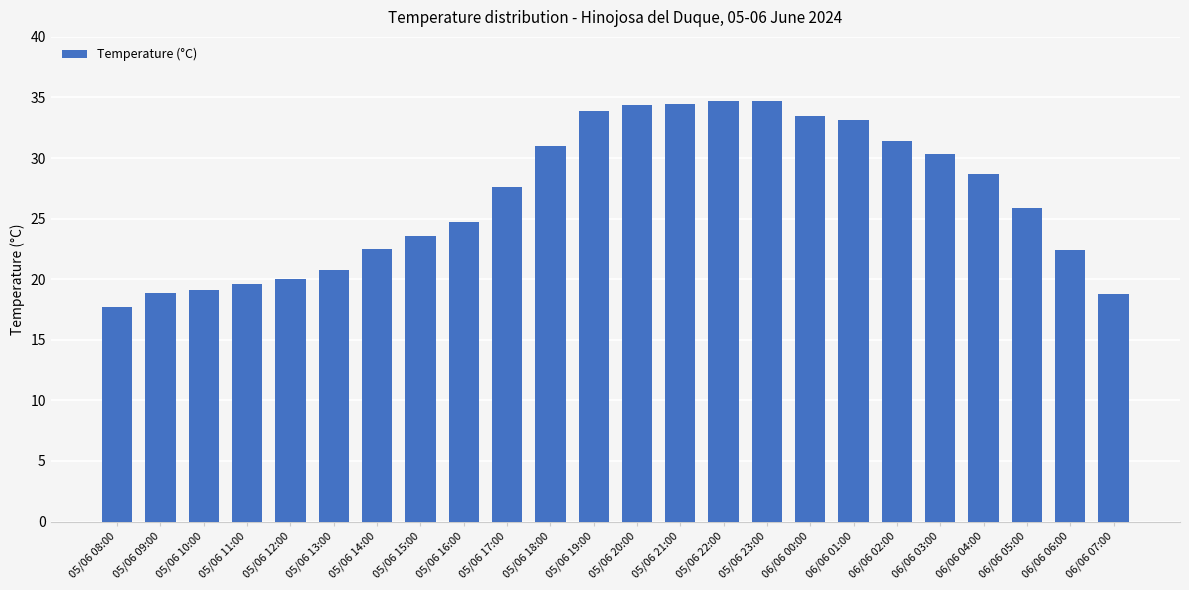

What is the label of the 2nd bar from the left?

05/06 09:00